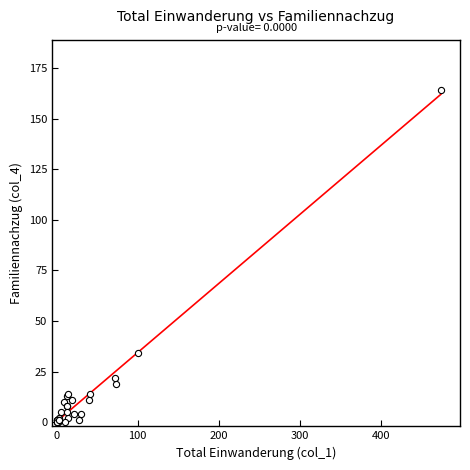

What Y value in the scatter plot is closest to 82?

34